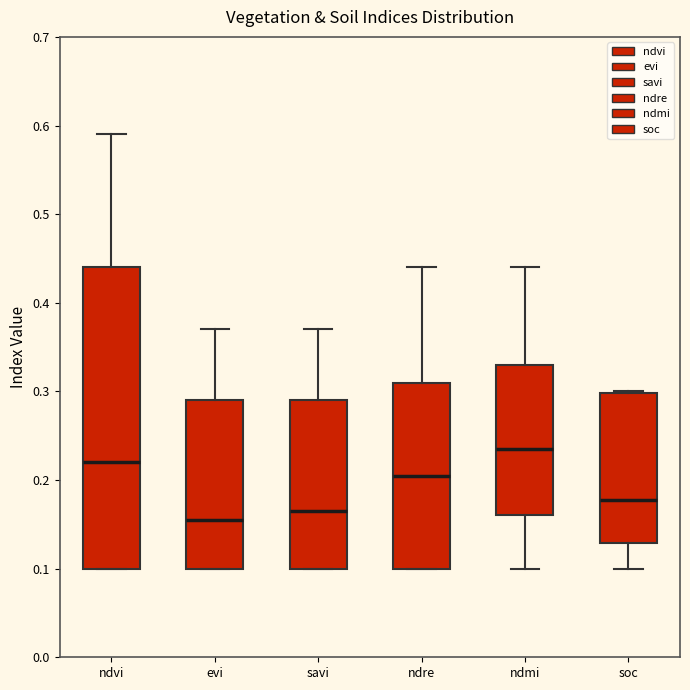

Where does the median line of the box for ndvi sit on the y-axis? The values are not printed on the chart, so give them approximately, as read against the axis.

0.22